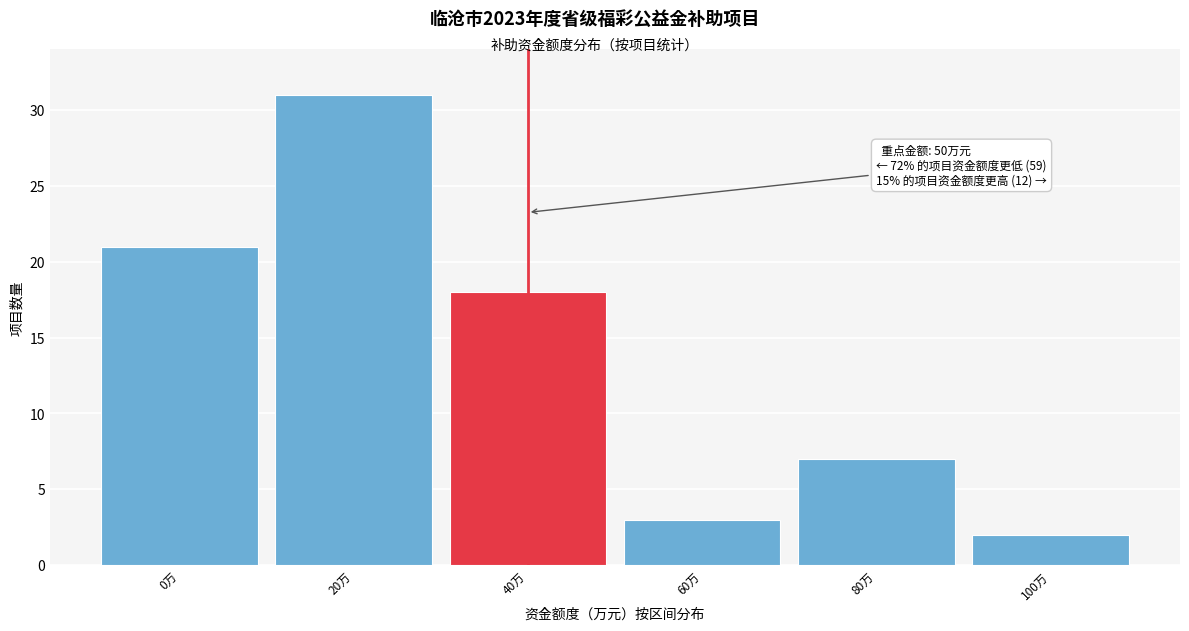

Reading left to right, list all the values displayed in this chart.

0万=21	20万=31	40万=18	60万=3	80万=7	100万=2